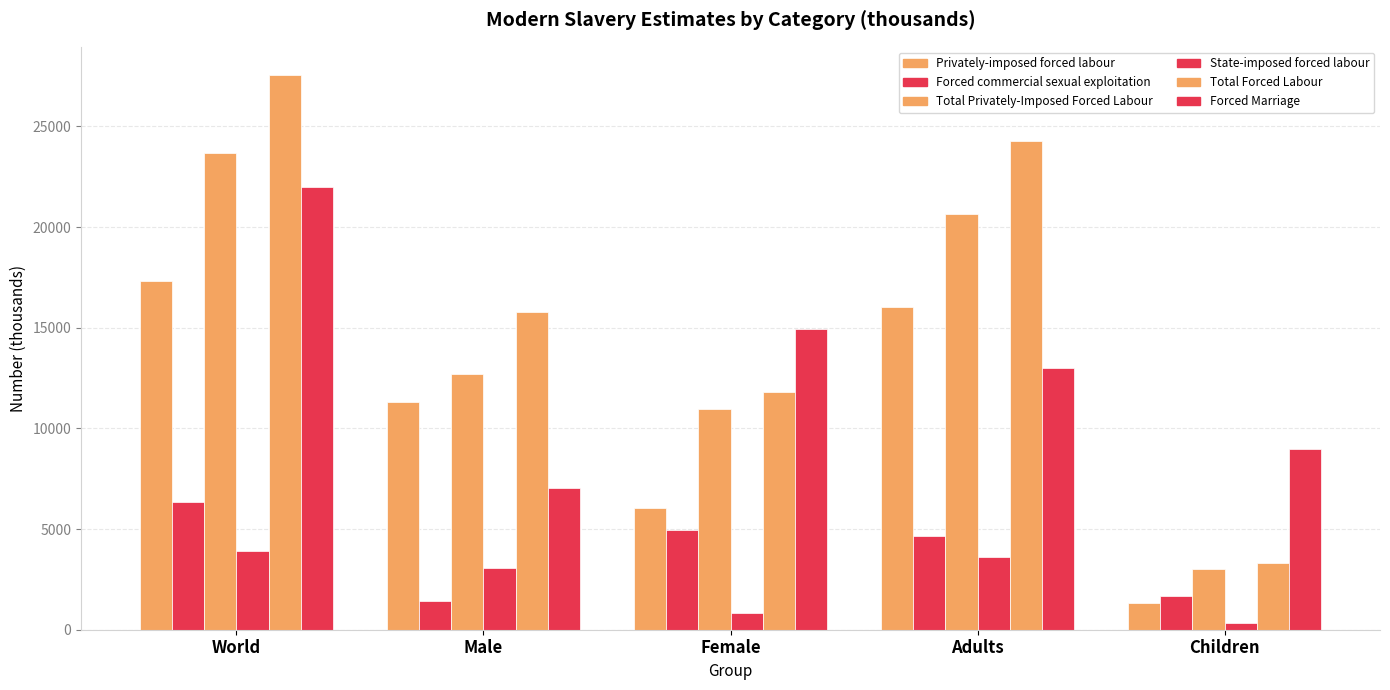

How many bars are there in each group?

6